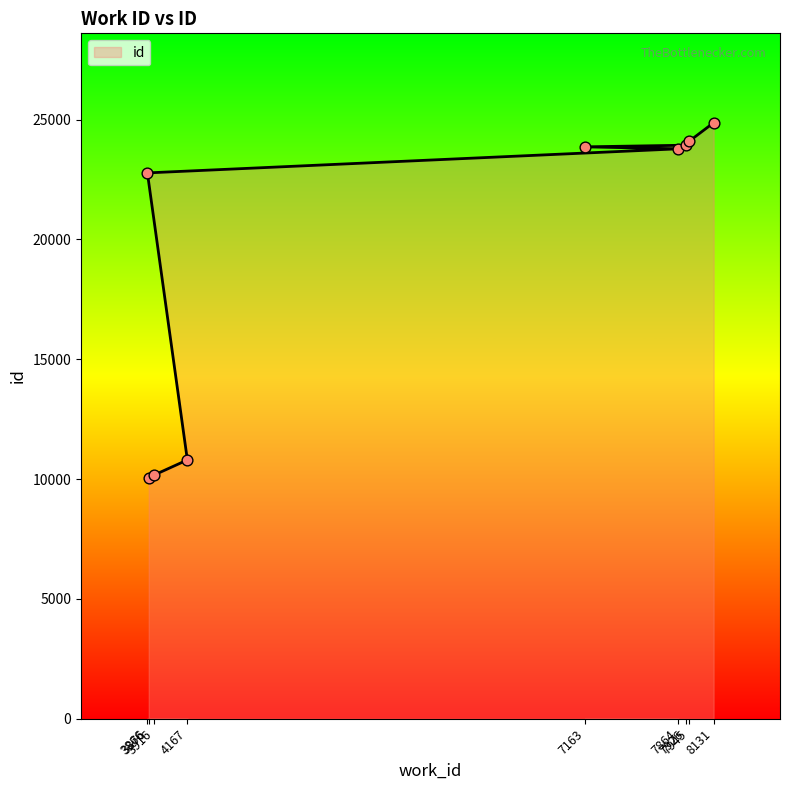

Which has a higher value, 3876 or 7163?

7163